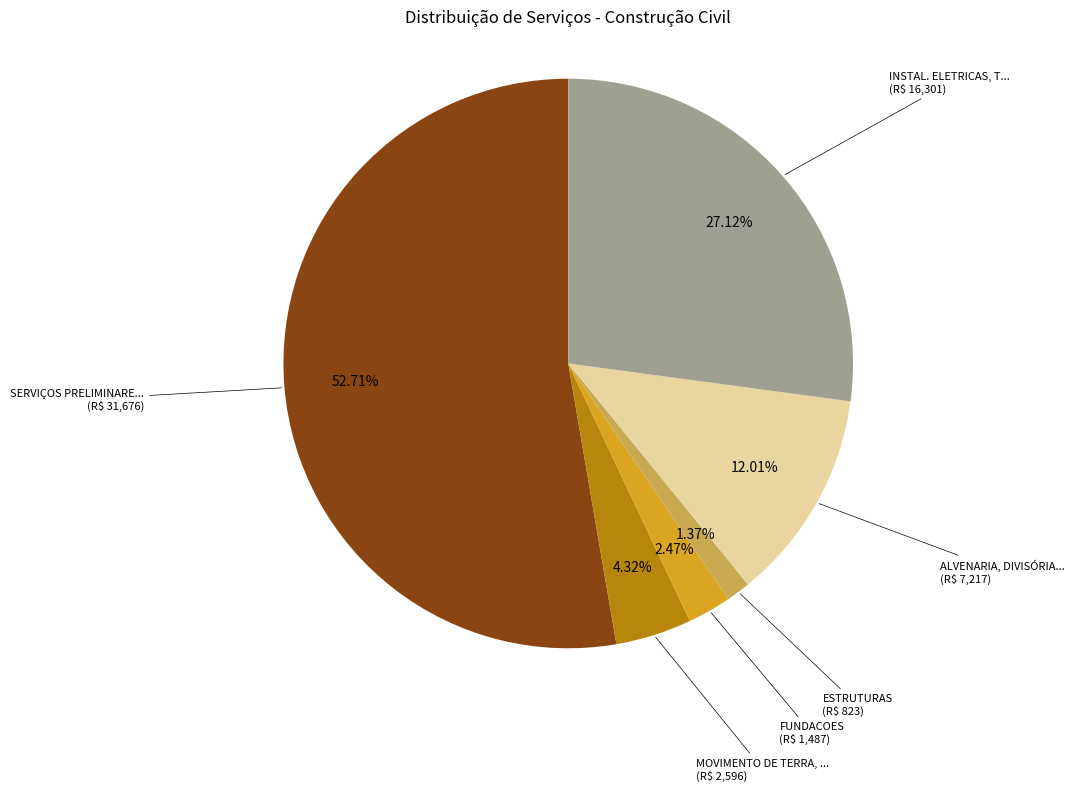

Is there any slice that represents more than half of the pie?

Yes